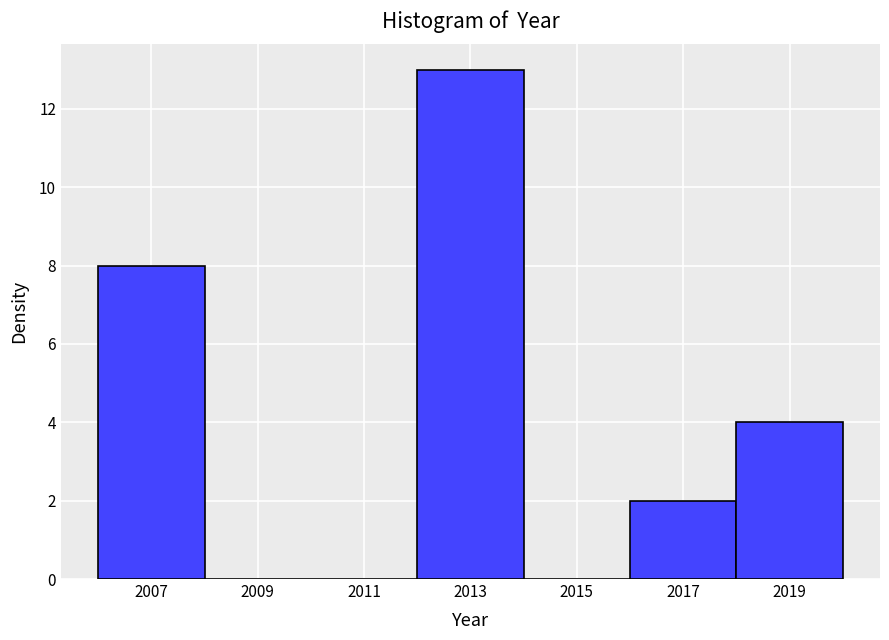

Reading left to right, transcribe this chart: for each bar, give the range it covers on the x-axis and its height. The values are not printed on the chart, so give them approximately, as read against the axis.

2006 to 2008: 8
2008 to 2010: 0
2010 to 2012: 0
2012 to 2014: 13
2014 to 2016: 0
2016 to 2018: 2
2018 to 2020: 4